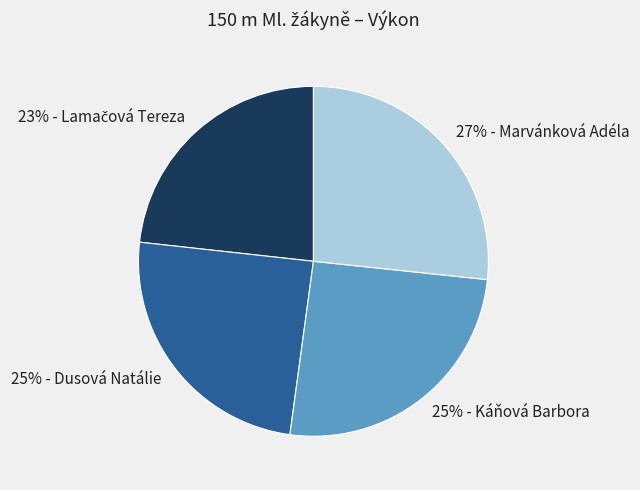

Does any single category account for the majority?

No